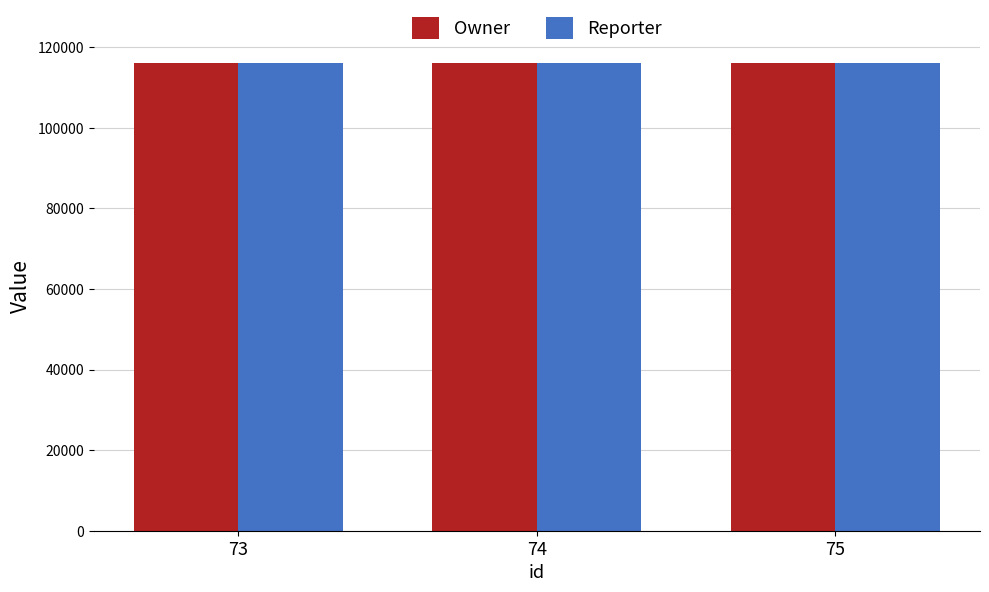

How many values in the Owner series are below 116003?

1